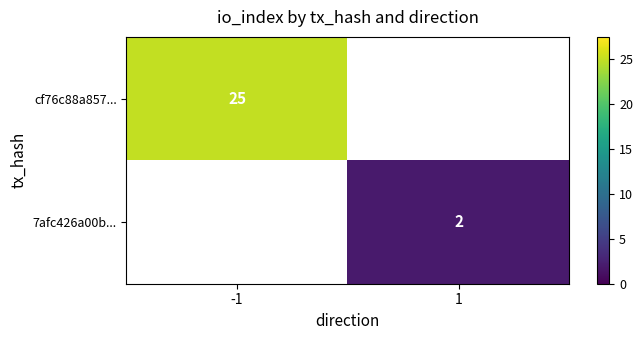

Is it true that cf76c88a857... equals 25 at -1?

True